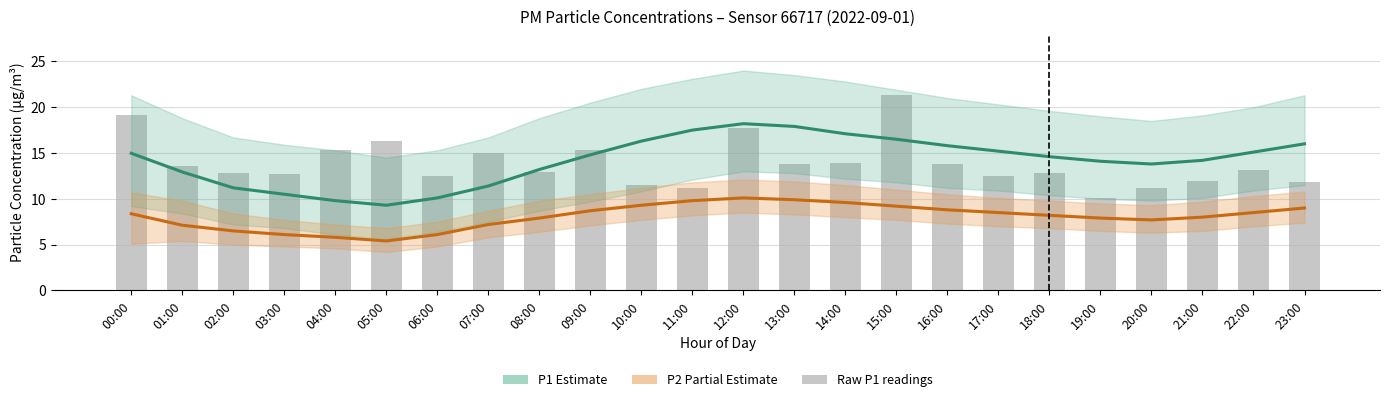

What is the sum of the P2 (PM2.5) values at 04:00 and 01:00?

12.9